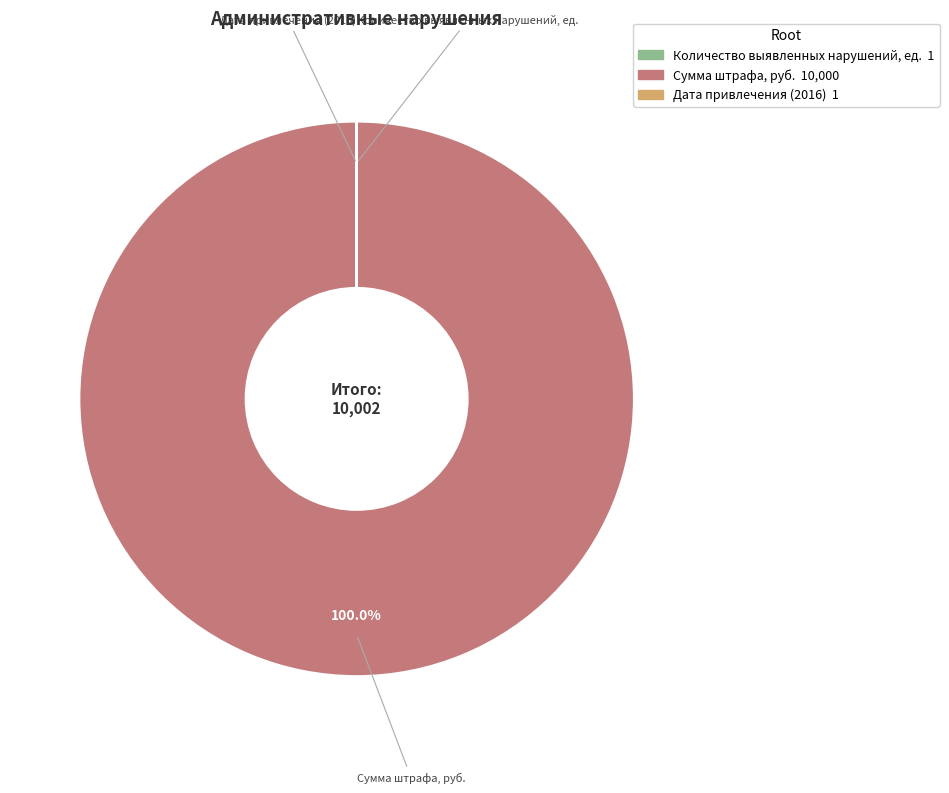

Which category accounts for the majority?

Сумма штрафа, руб.